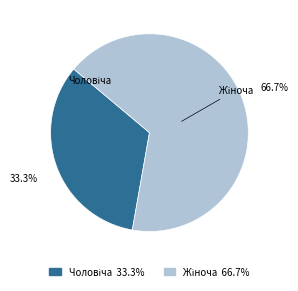

To the nearest percent, what is the average slice percentage?

50%